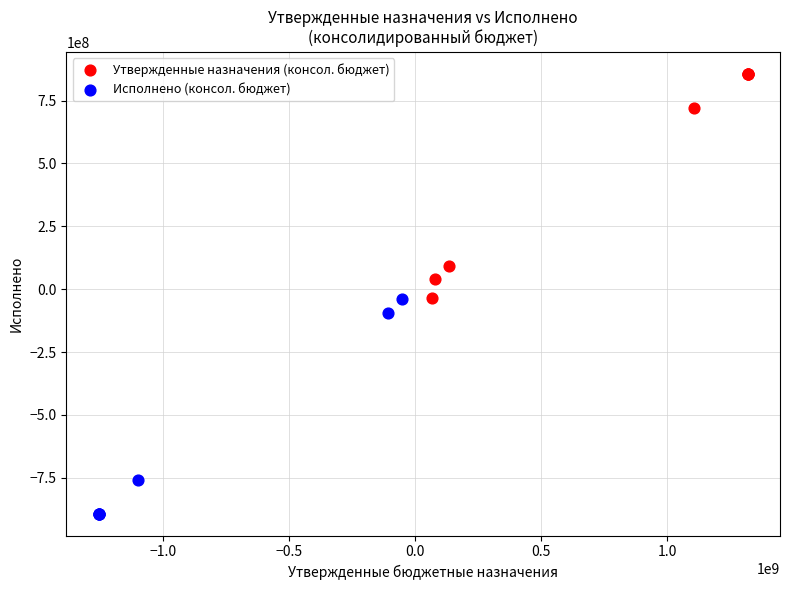

What are all the series names shown in the legend?

Утвержденные назначения (консол. бюджет), Исполнено (консол. бюджет)